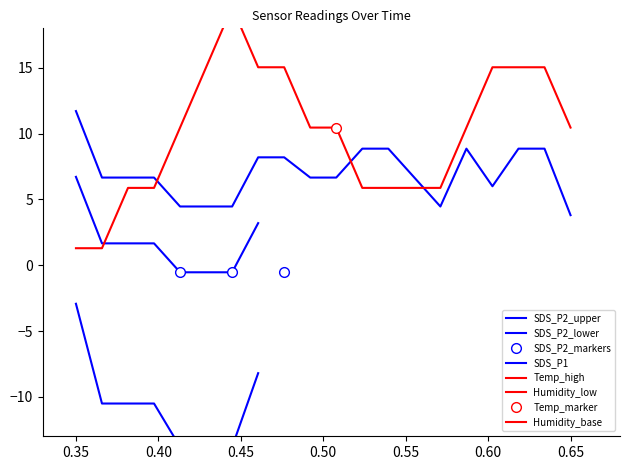

True or false: SDS_P1 and Humidity intersect in this chart.

False